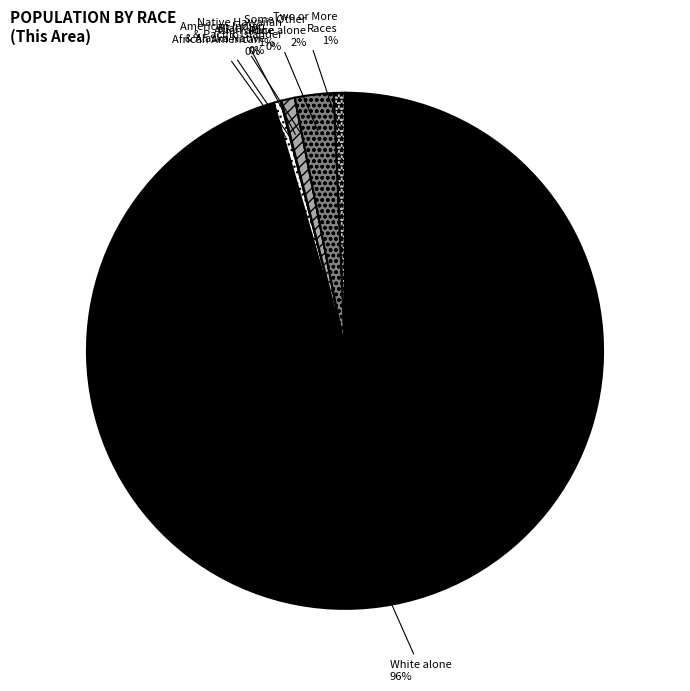

The White alone slice represents 99% of the pie. True or false?

False